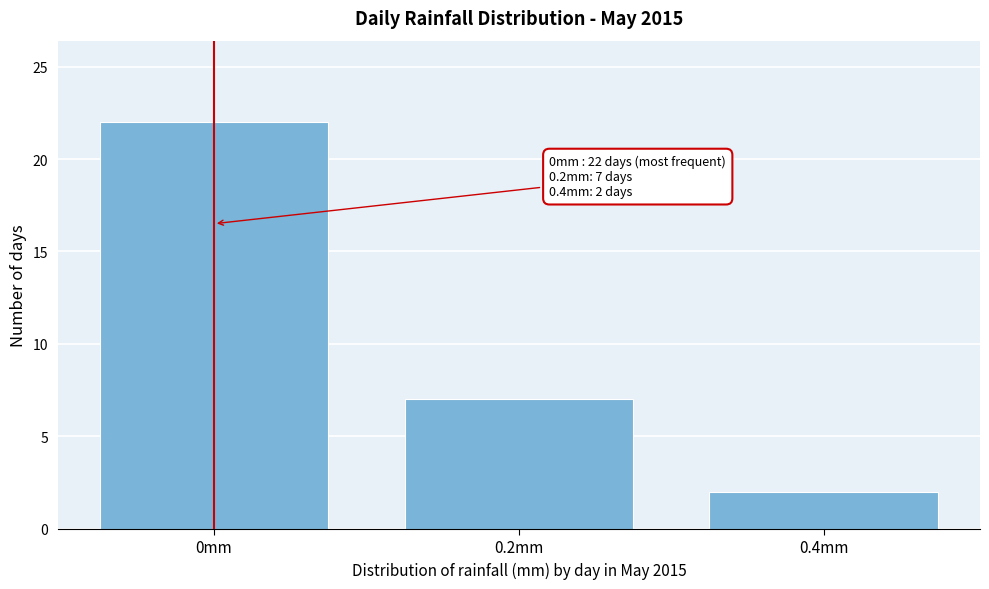

Which range on the x-axis has the tallest bar?

-0.1 to 0.1